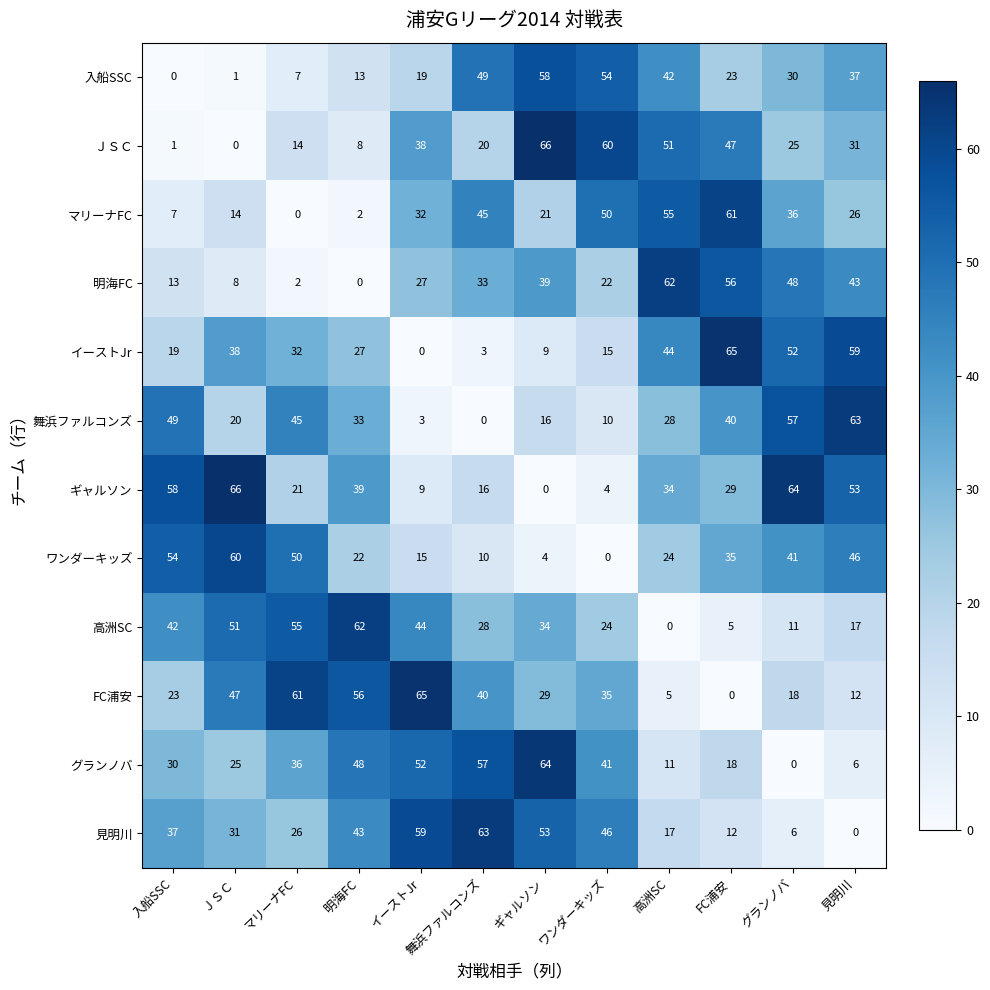

Where is 明海FC nearest to the value 31?

舞浜ファルコンズ